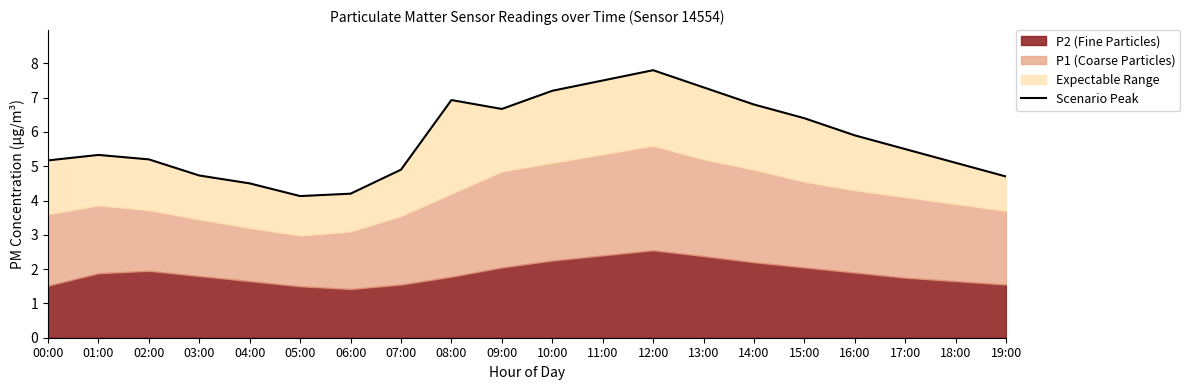

True or false: the data has more than 2 interior local peaks.

True